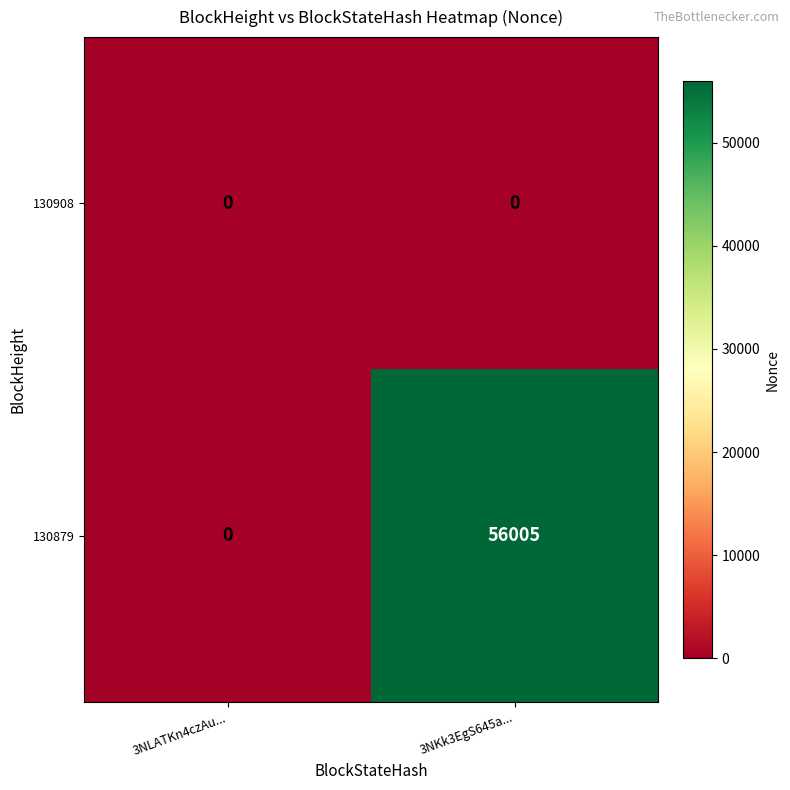

At how many categories does at least one series exceed 52341?

1